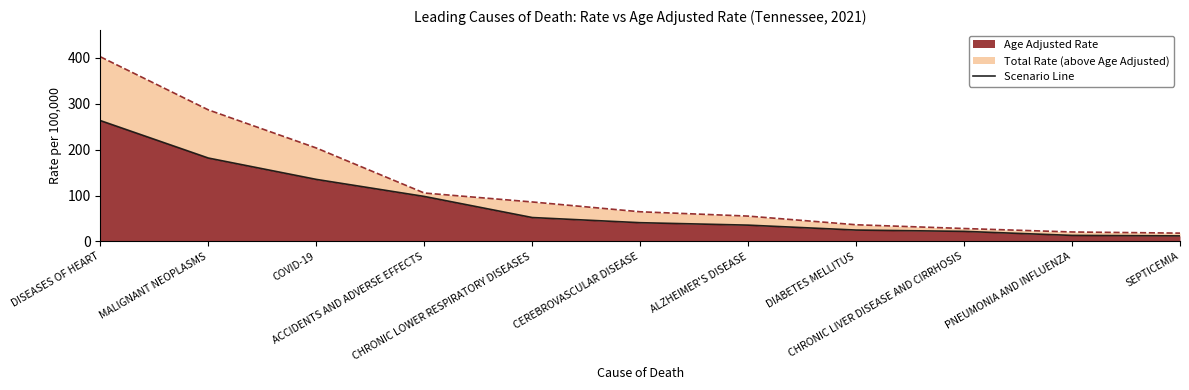

Rank the categories by value from highest to lowest.

DISEASES OF HEART, MALIGNANT NEOPLASMS, COVID-19, ACCIDENTS AND ADVERSE EFFECTS, CHRONIC LOWER RESPIRATORY DISEASES, CEREBROVASCULAR DISEASE, ALZHEIMER'S DISEASE, DIABETES MELLITUS, CHRONIC LIVER DISEASE AND CIRRHOSIS, PNEUMONIA AND INFLUENZA, SEPTICEMIA